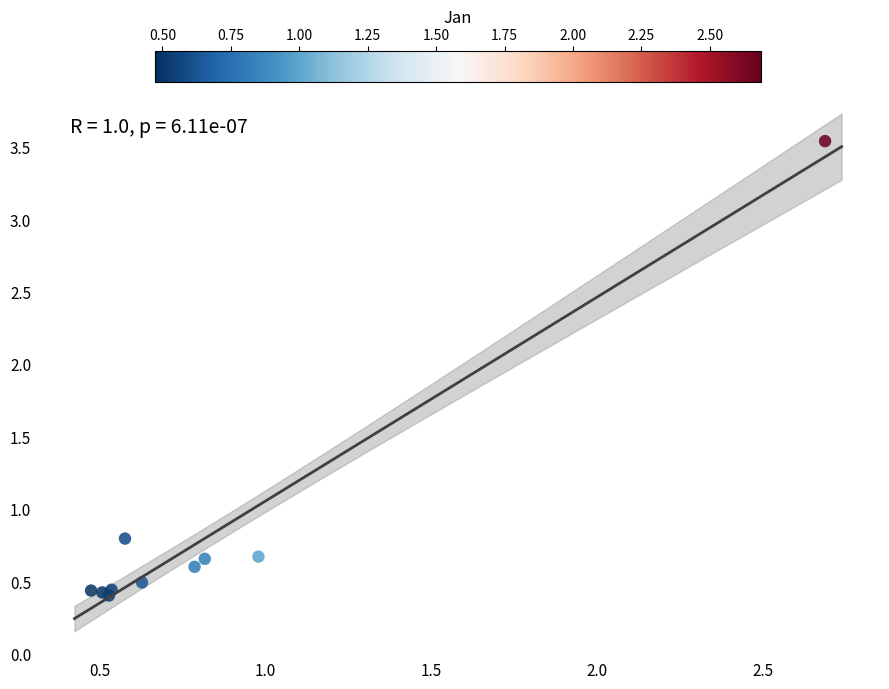

What Y value in the scatter plot is closest to 1?

0.8